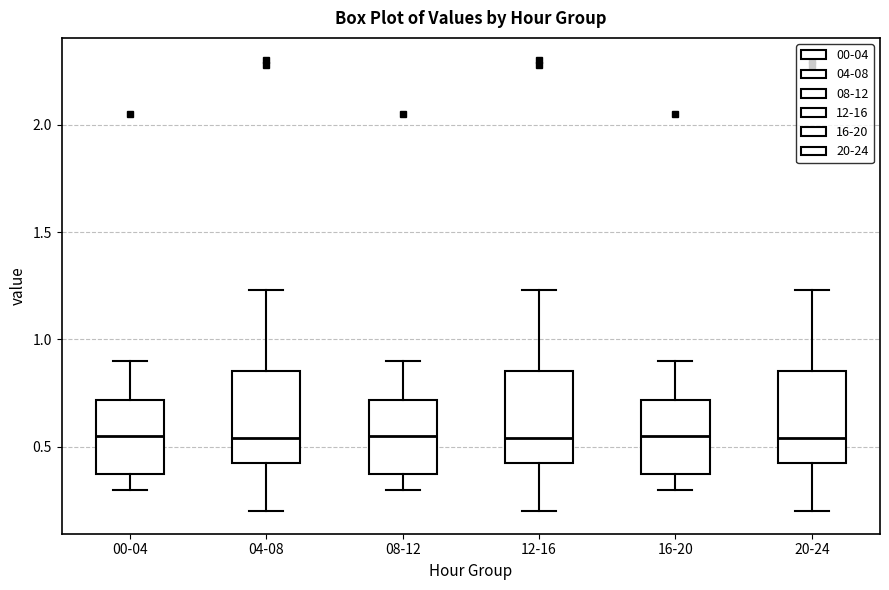

Reading left to right, read every box against the y-axis: the position of its median line, the range the box covers, and the ends of its whiskers. The values are not printed on the chart, so give them approximately, as read against the axis.

00-04: median 0.55, box 0.35 to 0.70, whiskers 0.30 to 0.90
04-08: median 0.55, box 0.40 to 0.85, whiskers 0.20 to 1.25
08-12: median 0.55, box 0.35 to 0.70, whiskers 0.30 to 0.90
12-16: median 0.55, box 0.40 to 0.85, whiskers 0.20 to 1.25
16-20: median 0.55, box 0.35 to 0.70, whiskers 0.30 to 0.90
20-24: median 0.55, box 0.40 to 0.85, whiskers 0.20 to 1.25